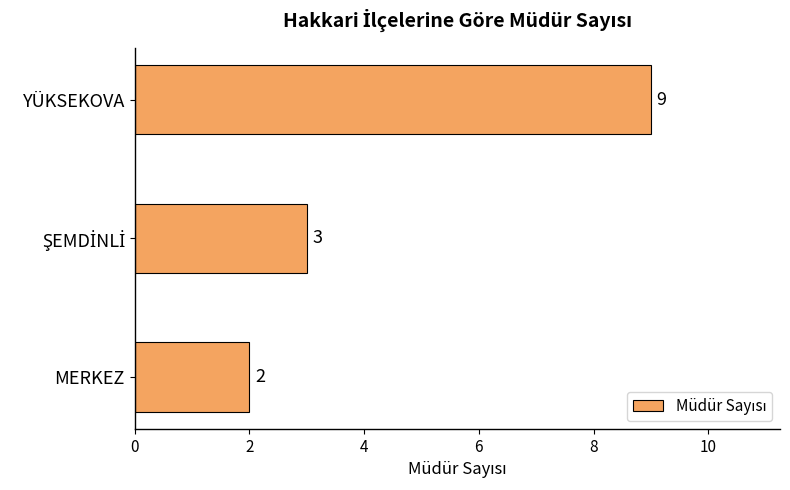

How many data points are less than 3?

1